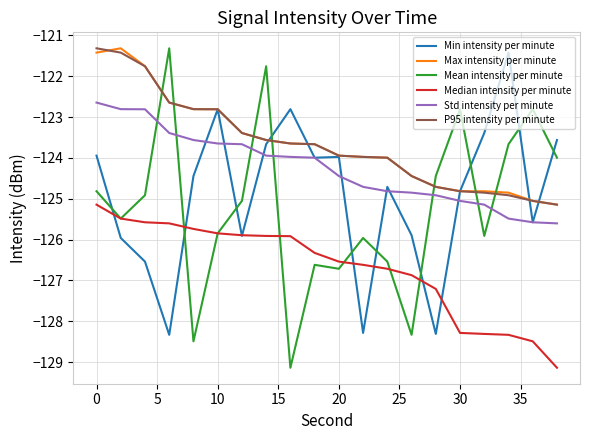

Which series ends up on top after the final intersection of Mean intensity per minute and Max intensity per minute?

Mean intensity per minute